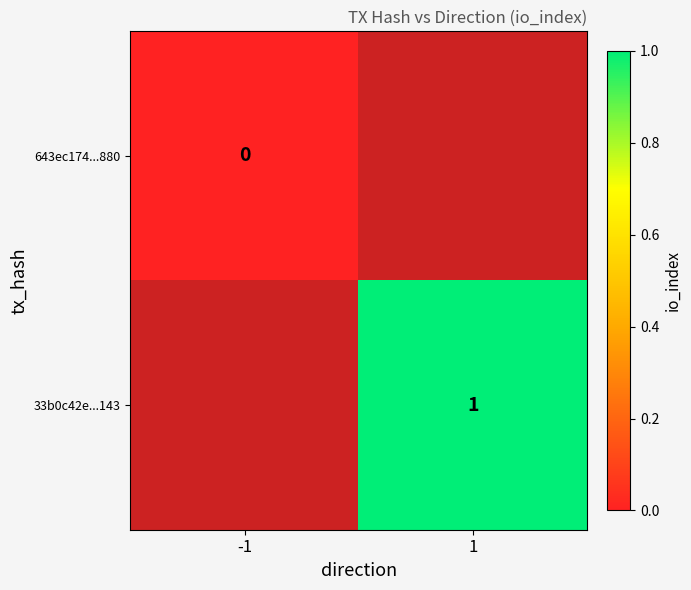

Is it true that 33b0c42e...143 equals 1 at 1?

True